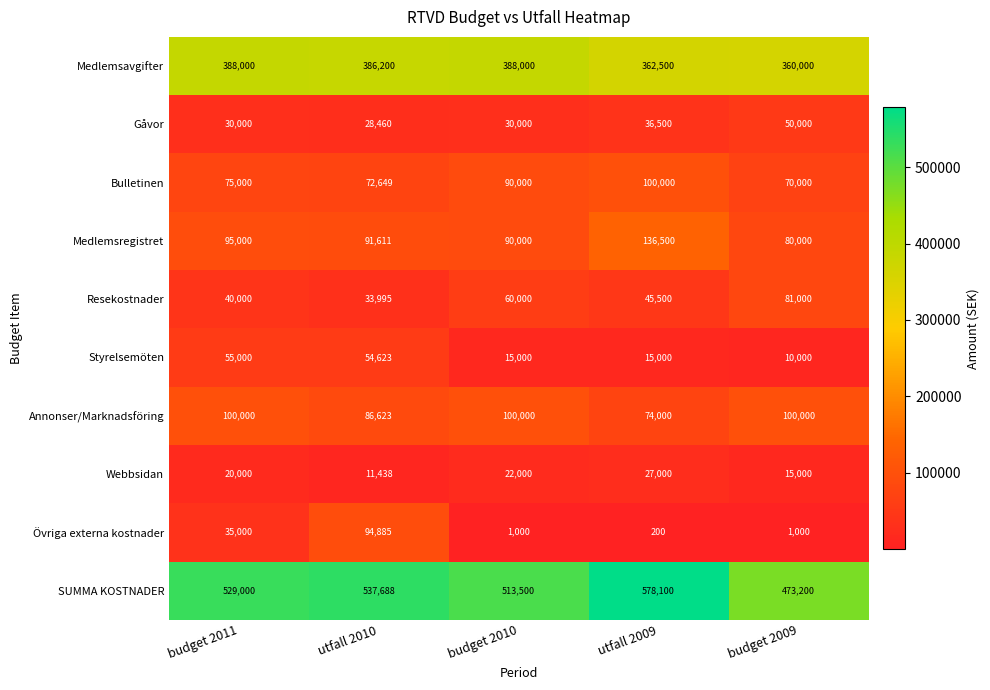

What is the sum of all Resekostnader values?

260495